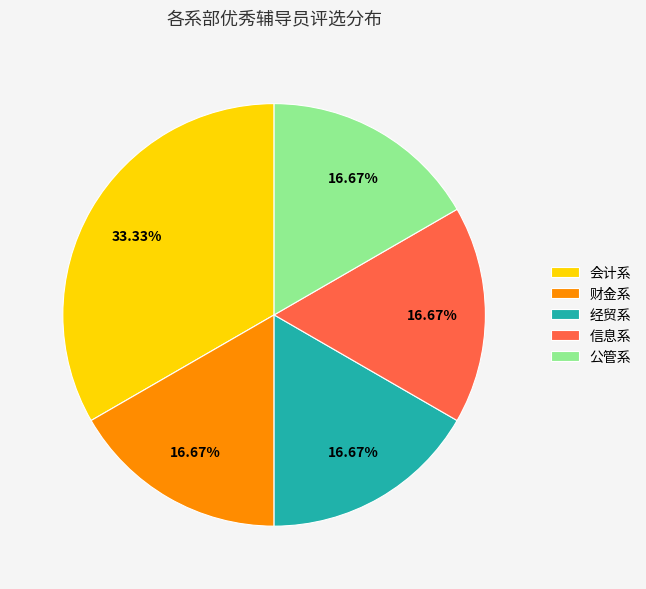

Is 信息系 the majority of the pie?

No